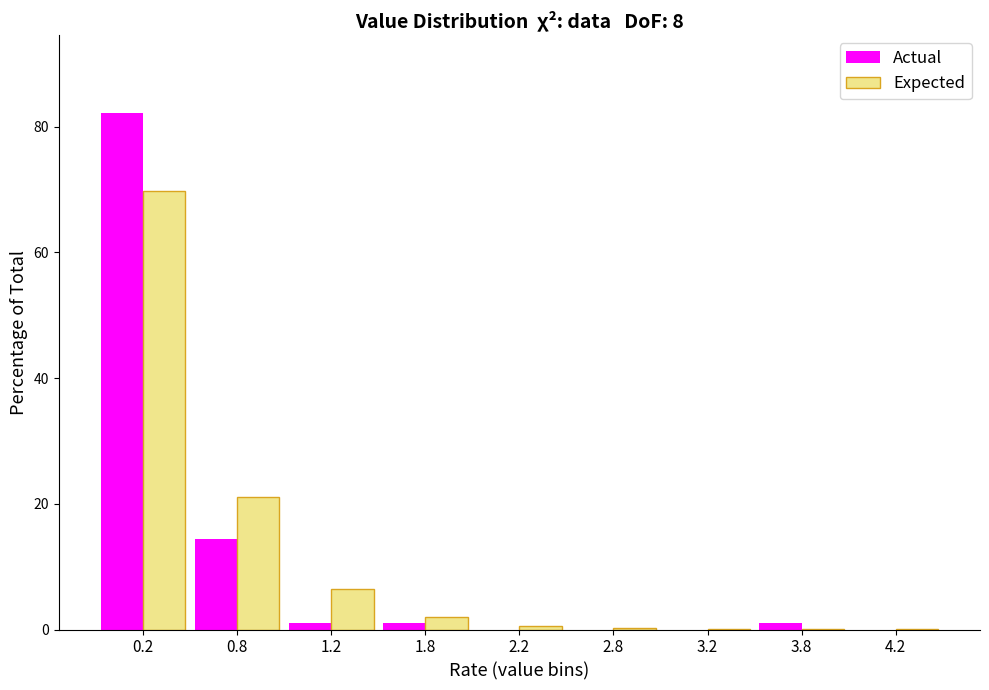

What is the sum of all Actual values?

100.0